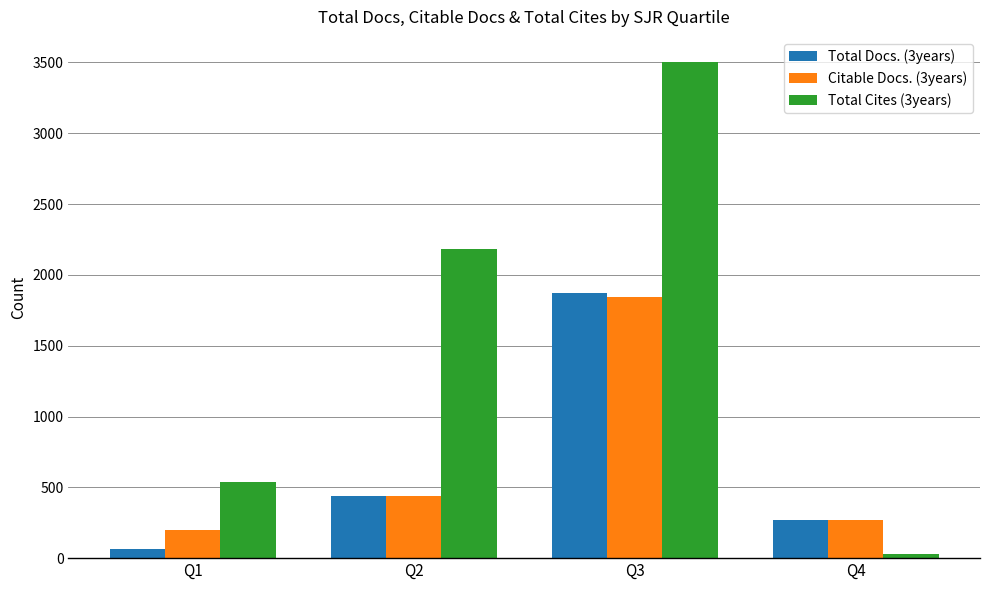

True or false: Citable Docs. (3years) has a value of 440 at Q2.

True